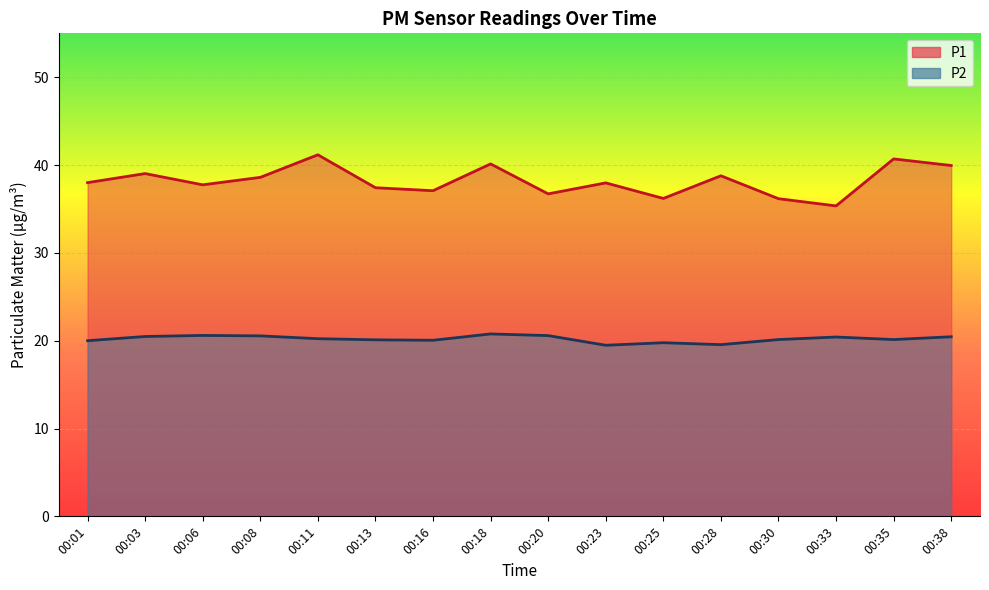

Rank the categories by P2 value from highest to lowest.

00:18, 00:06, 00:20, 00:08, 00:03, 00:38, 00:33, 00:11, 00:30, 00:35, 00:13, 00:16, 00:01, 00:25, 00:28, 00:23